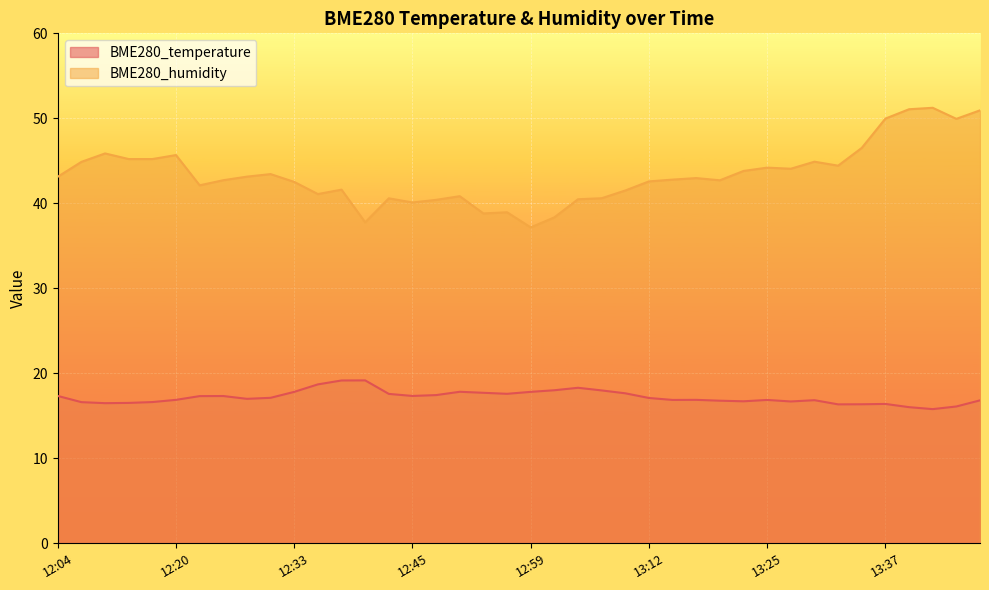

What is the difference between the highest and lowest values at 13:47?

34.1